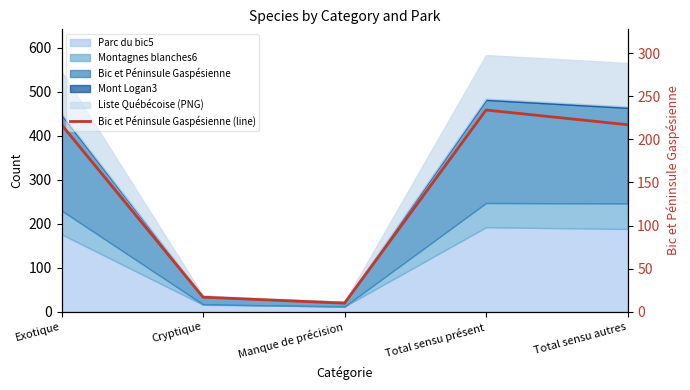

What is the sum of all values?

695